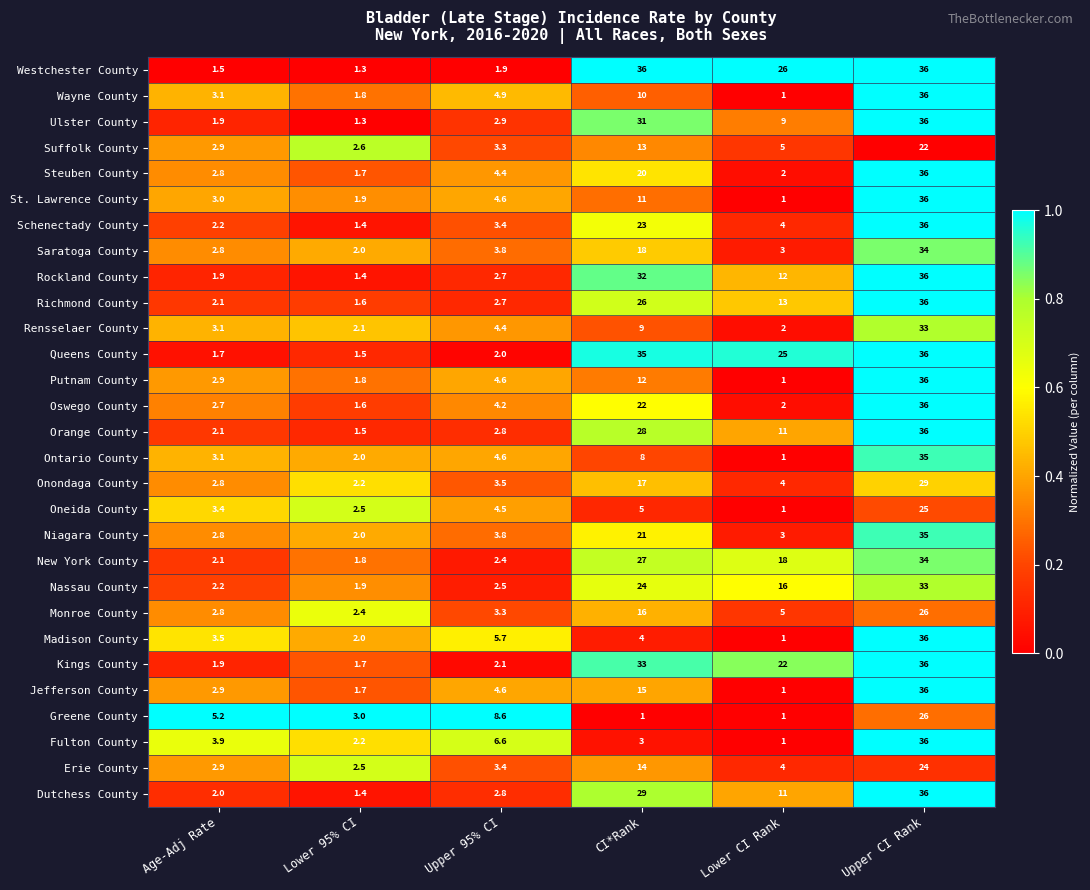

The Fulton County series shows 6.6 at Upper 95% CI. True or false?

True